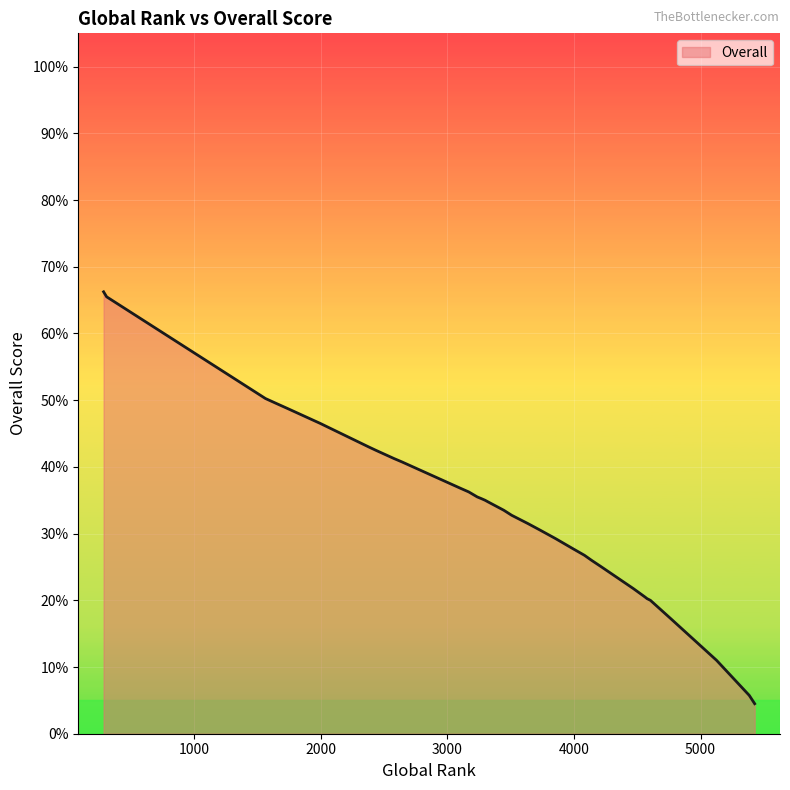

What is the sum of the values at 3991 and 4470?

49.5